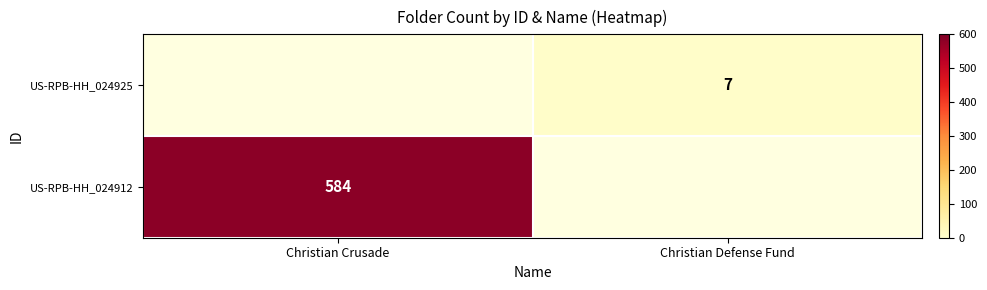

At which category does the chart reach its minimum across all series?

Christian Defense Fund